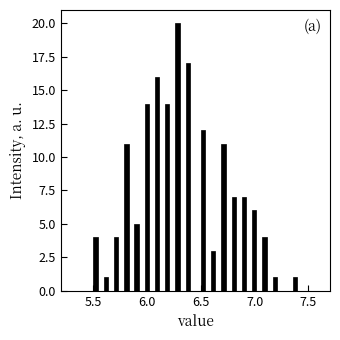

Read against the x-axis, roughly where is the centre of the tallest bar?

6.30